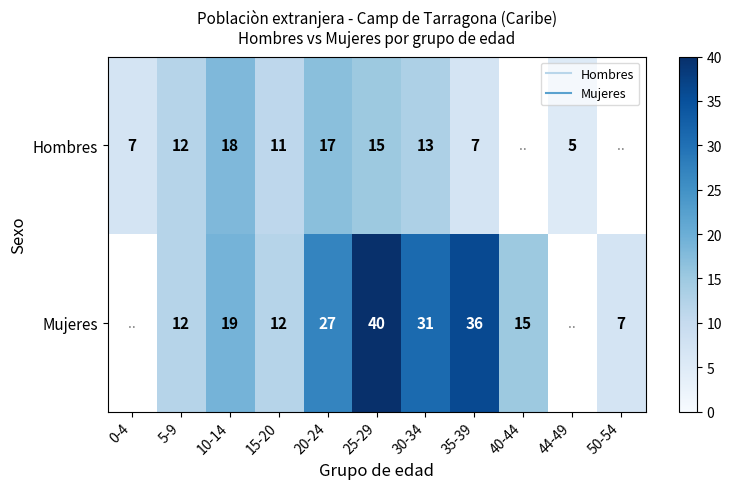

Rank the series by their average value, from lowest to highest.

Hombres, Mujeres